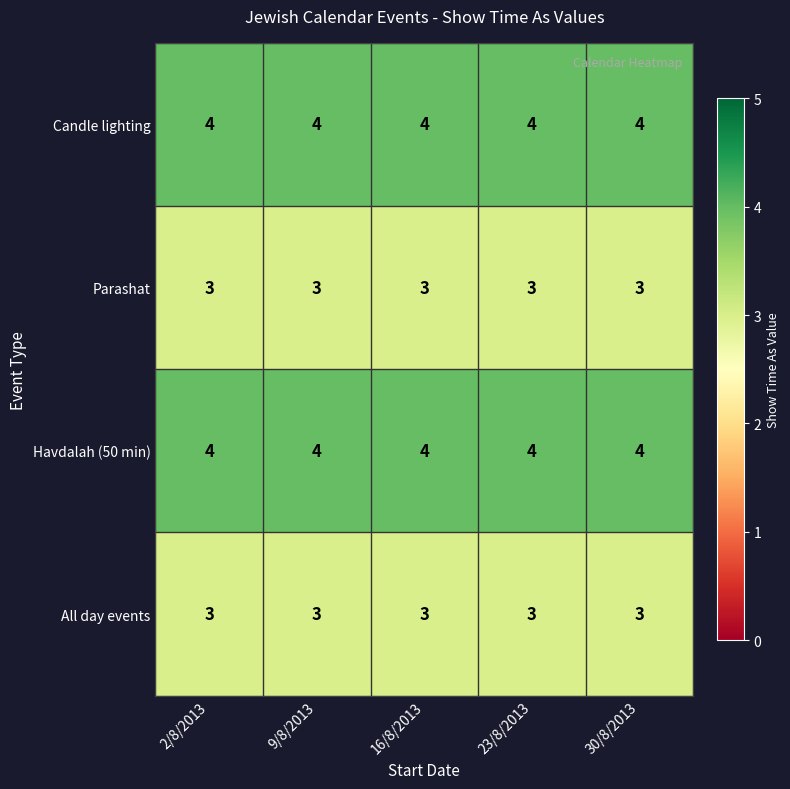

What is the minimum value for Parashat?

3